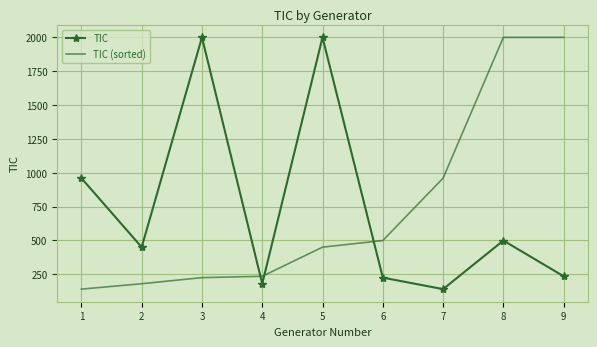

At 6, list the series in order from smallest to largest.

TIC, TIC (sorted)